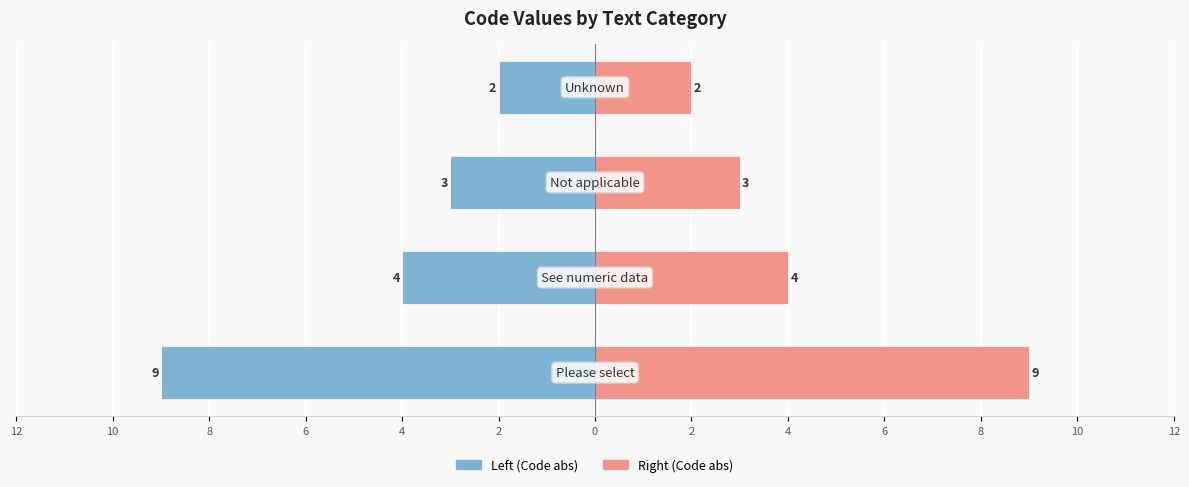

How many bars are there in each group?

2